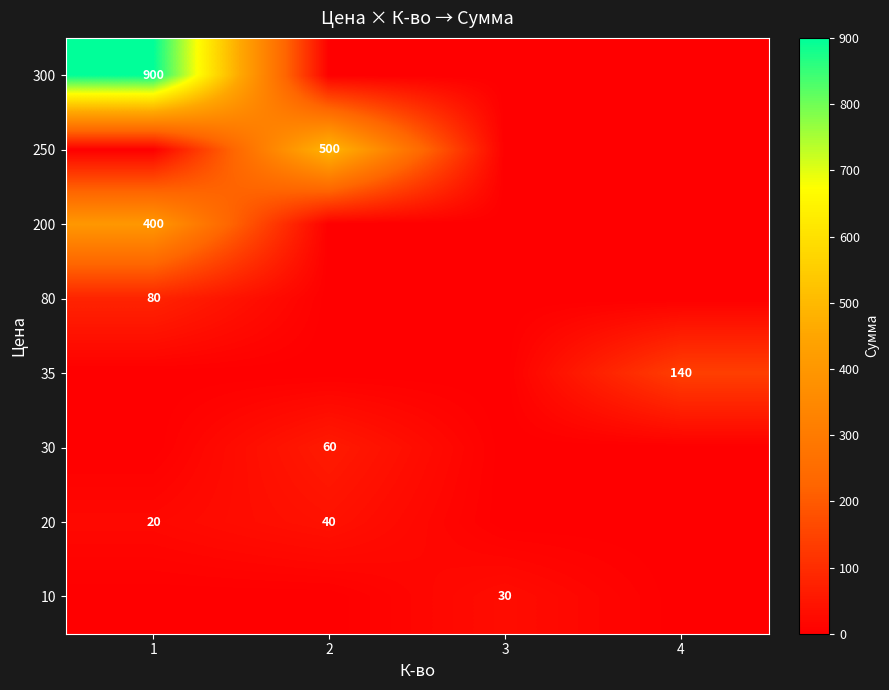

The 20 series shows 56 at 2. True or false?

False